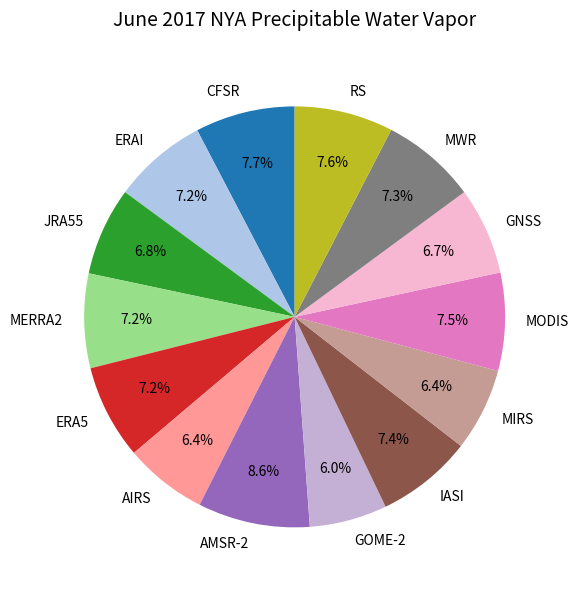

To the nearest percent, what percentage of the pie is MWR?

7%